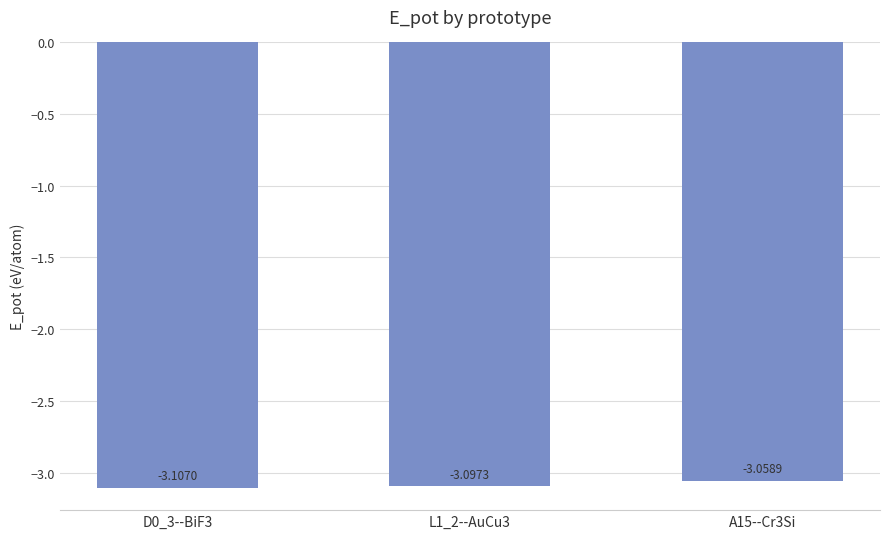

What position from the left is A15--Cr3Si?

3